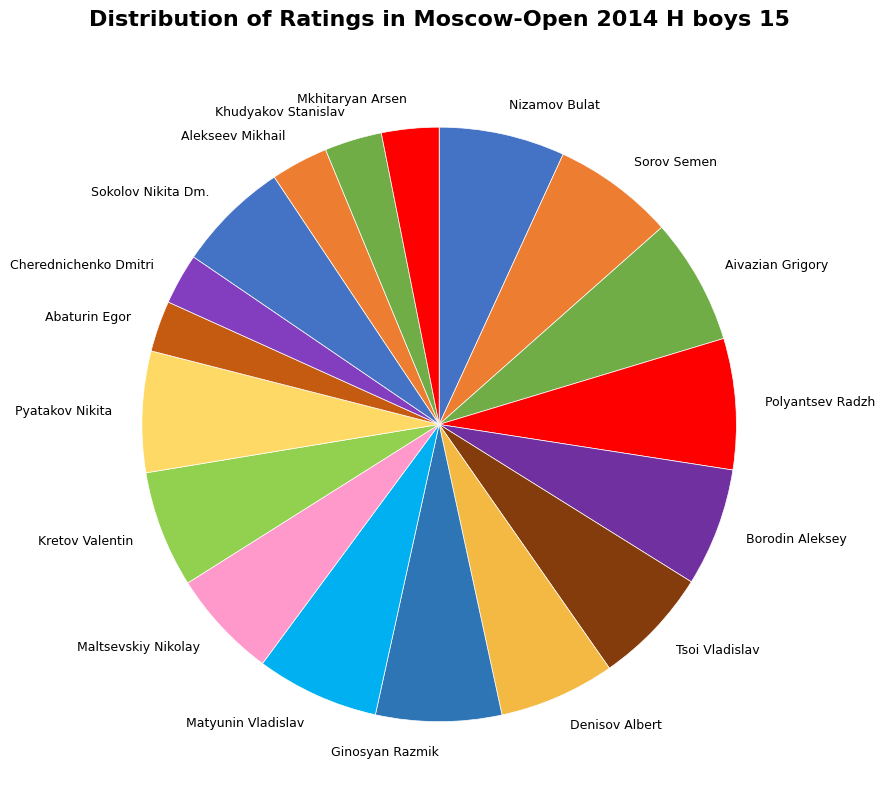

What is the ratio of the value at Alekseev Mikhail to the value at Tsoi Vladislav?

0.5